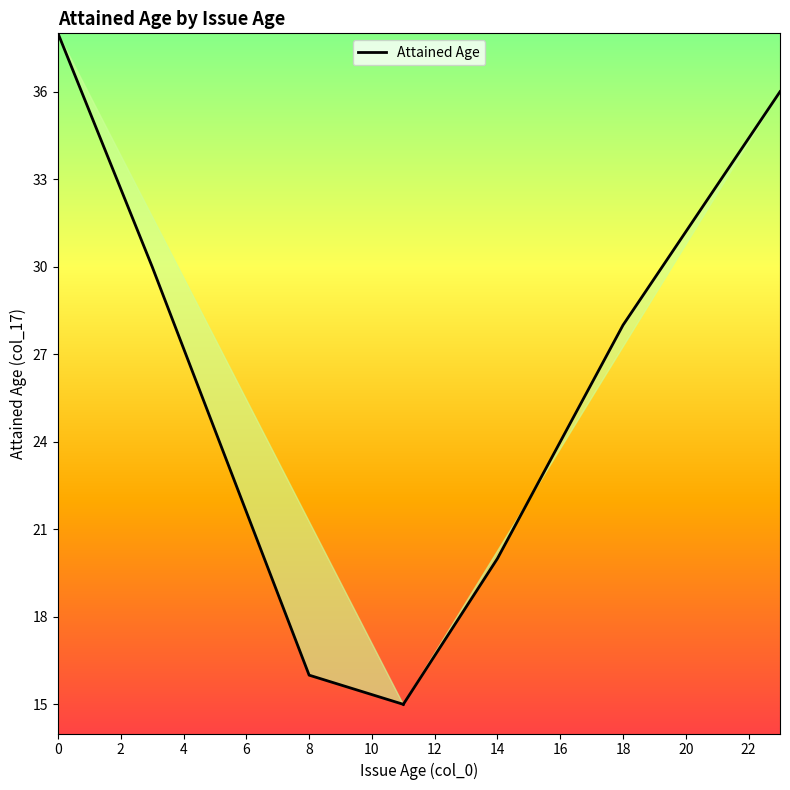

What is the greatest value displayed?

38